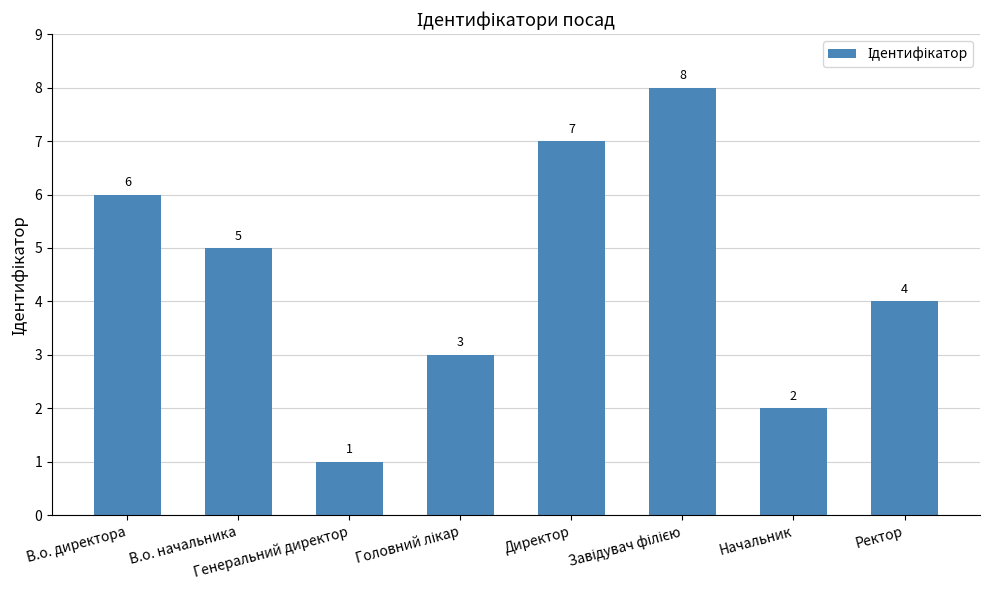

What is the difference between the second highest and second lowest values?

5